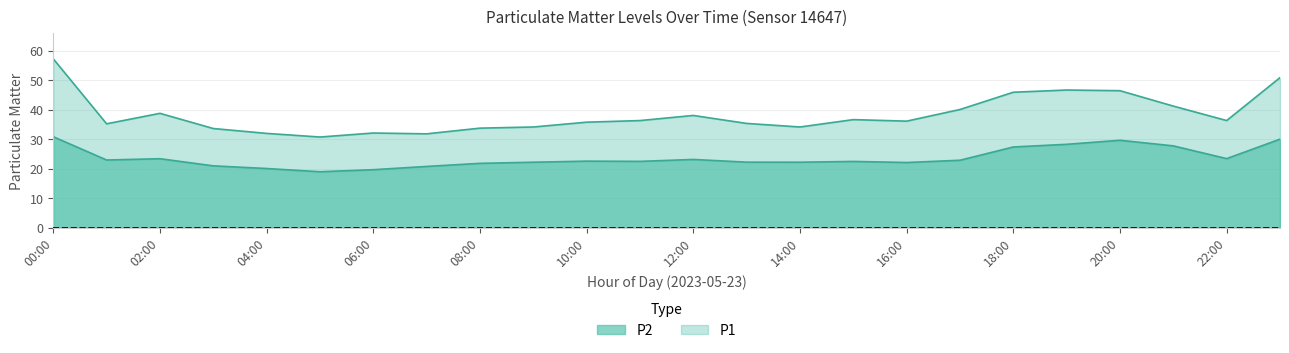

True or false: P2 has a value of 6.4 at 18:00.

False